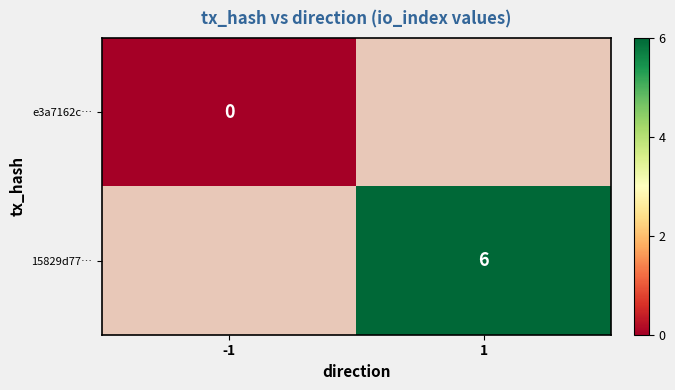

The value of 15829d77… at 1 is 10. True or false?

False